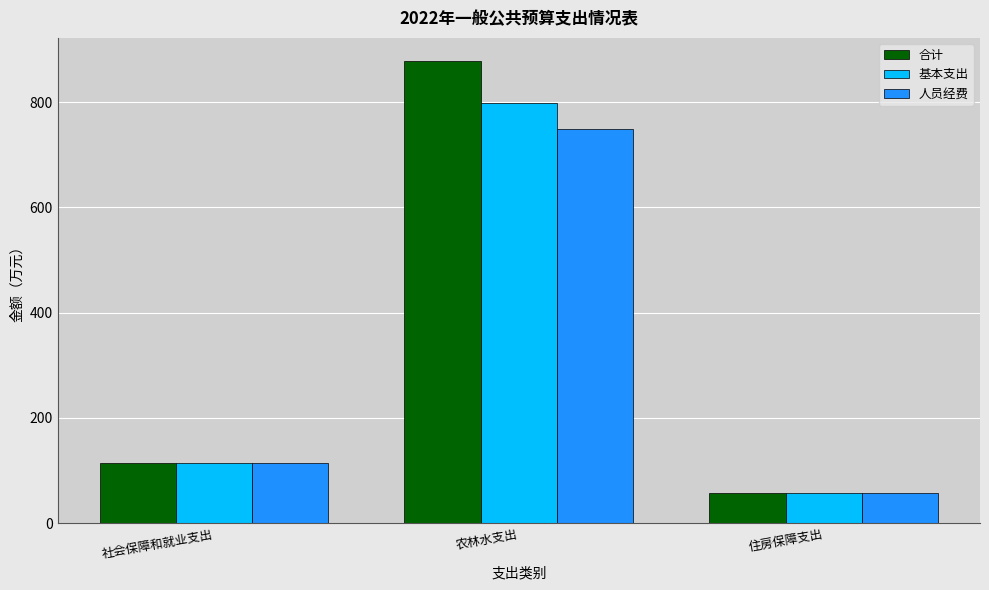

What is the approximate value of 合计 at 住房保障支出?

56.6